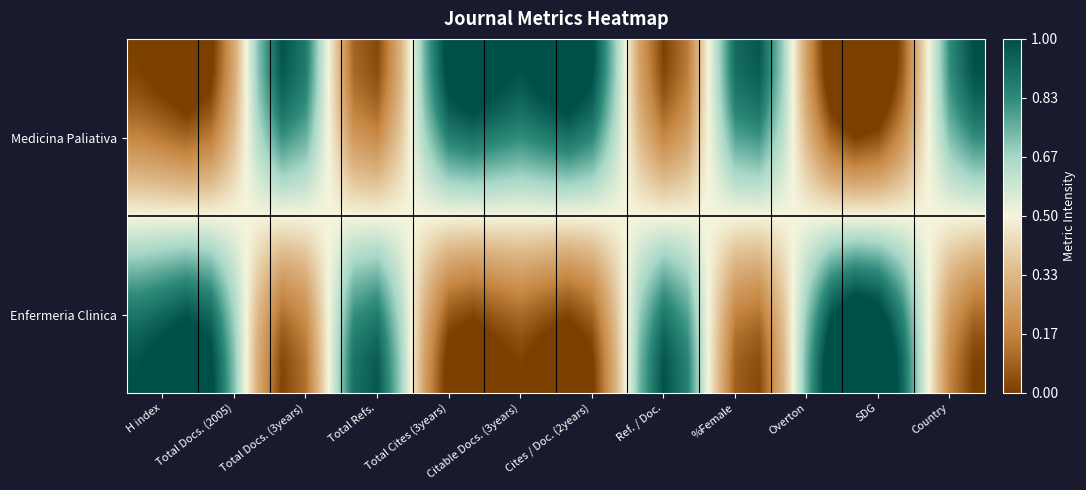

At how many categories does at least one series exceed 1?

13